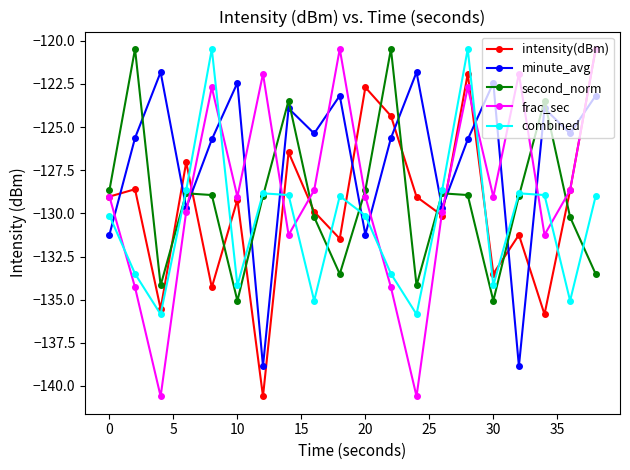

How many lines are shown in the chart?

5